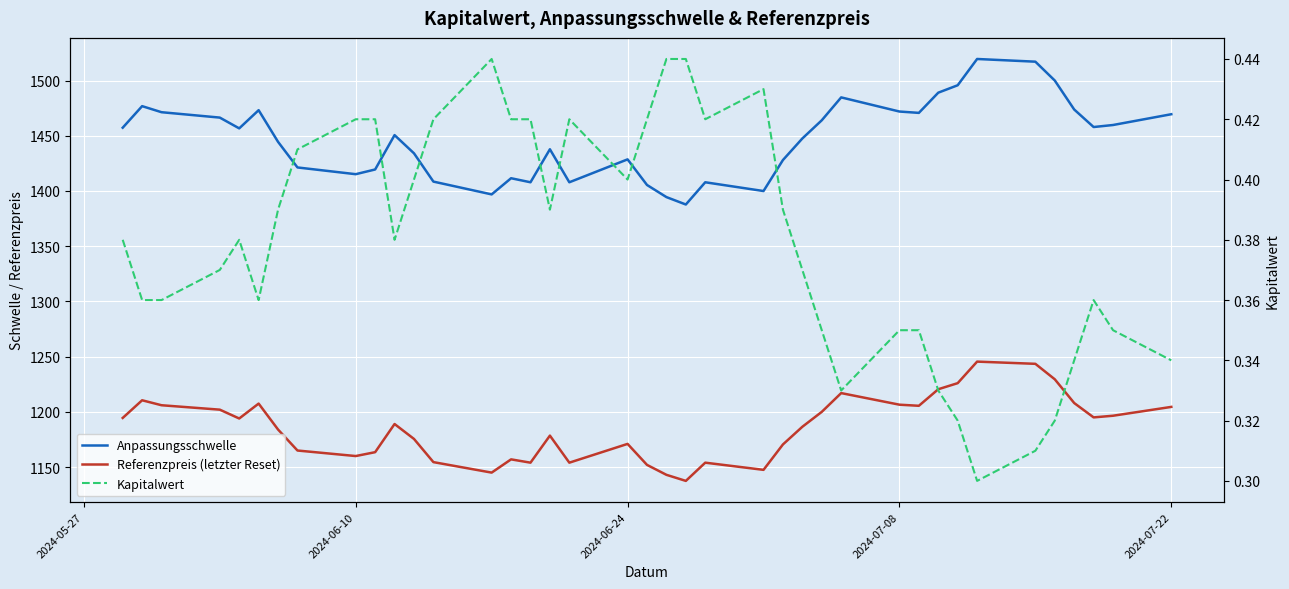

At how many categories does at least one series exceed 513?

39